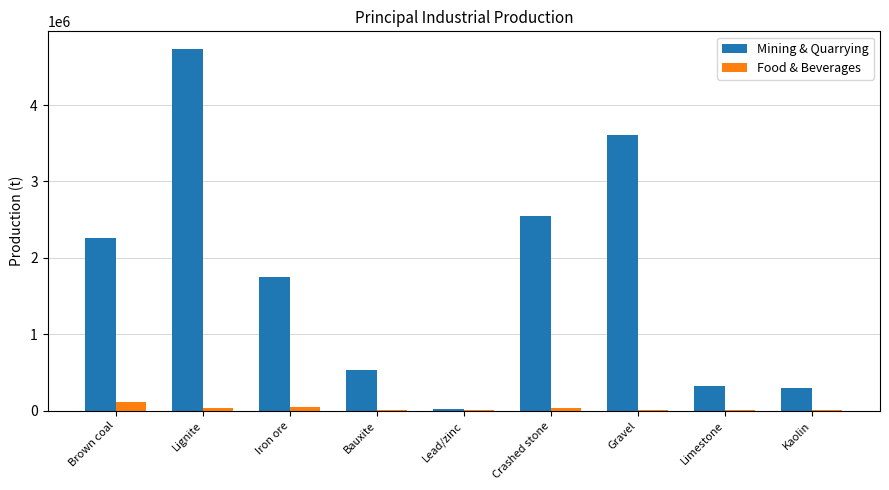

At which category is the sum across all series the highest?

Lignite